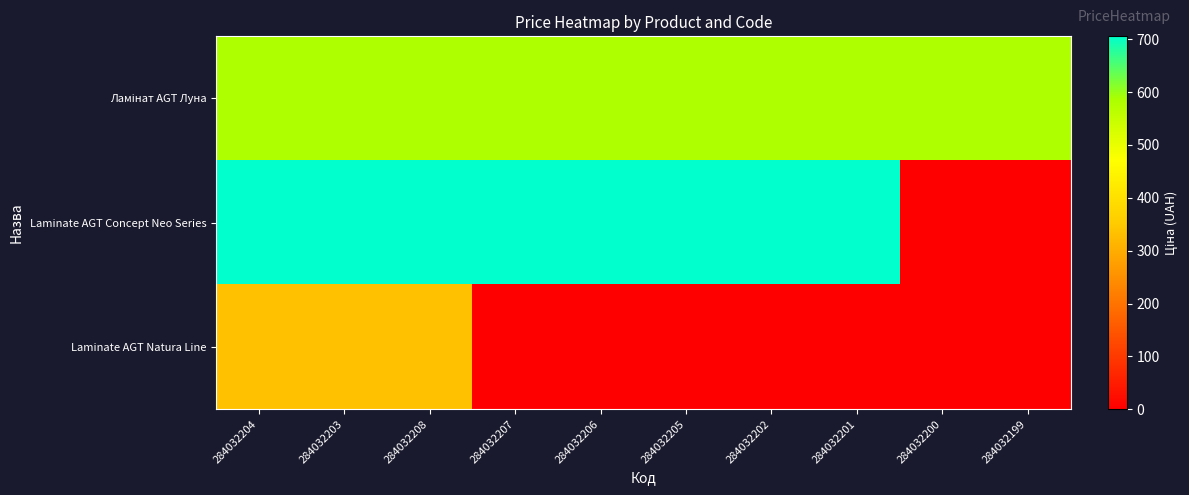

How many data points does each series have?

10